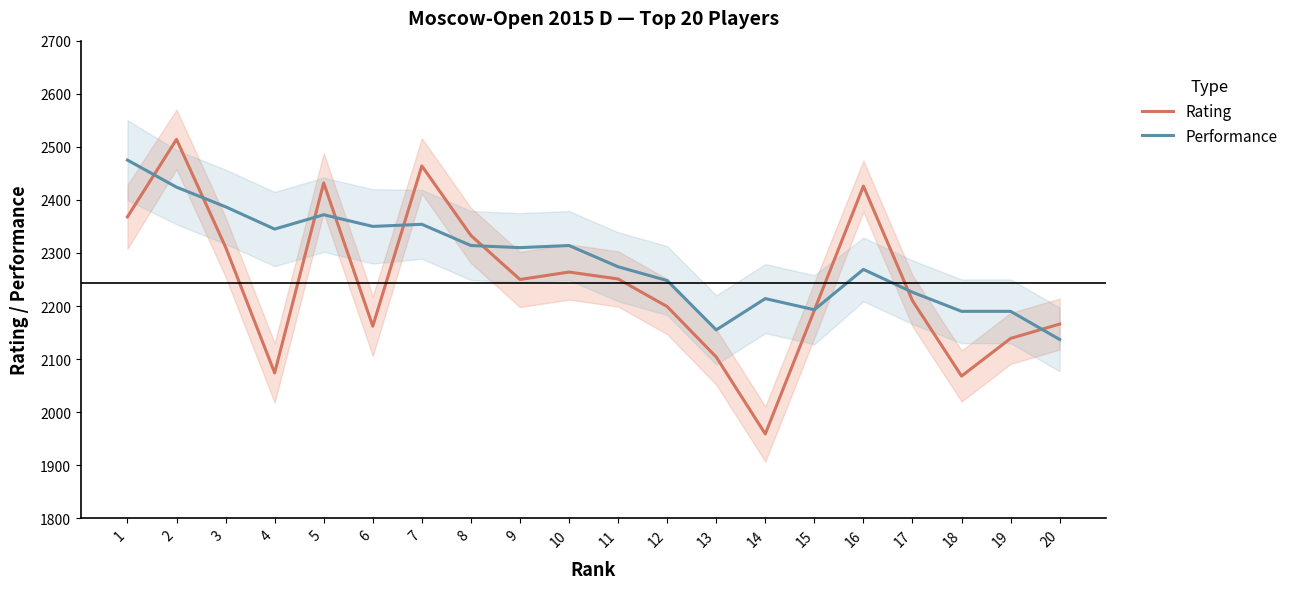

Reading left to right, list all the values displayed in this chart.

Rating: 1=2368	2=2514	3=2311	4=2074	5=2432	6=2162	7=2464	8=2333	9=2250	10=2264	11=2251	12=2199	13=2104	14=1959	15=2192	16=2426	17=2210	18=2068	19=2139	20=2166
Performance: 1=2475	2=2424	3=2387	4=2345	5=2372	6=2350	7=2354	8=2314	9=2310	10=2314	11=2274	12=2248	13=2155	14=2214	15=2193	16=2269	17=2226	18=2190	19=2190	20=2137